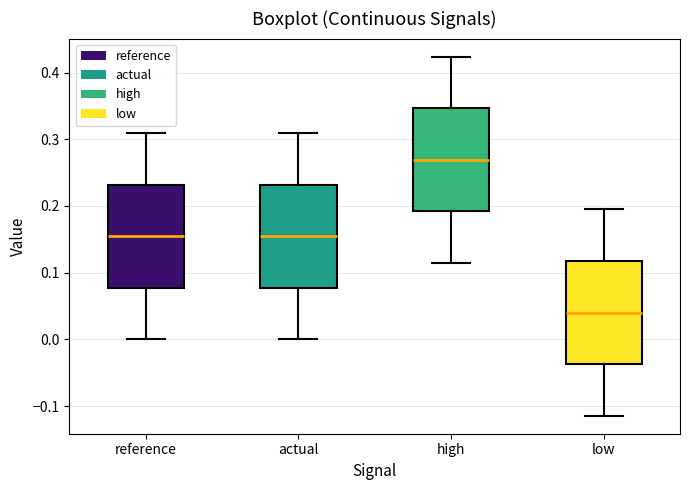

Where is the lower edge of the box for reference on the y-axis? The values are not printed on the chart, so give them approximately, as read against the axis.

0.08